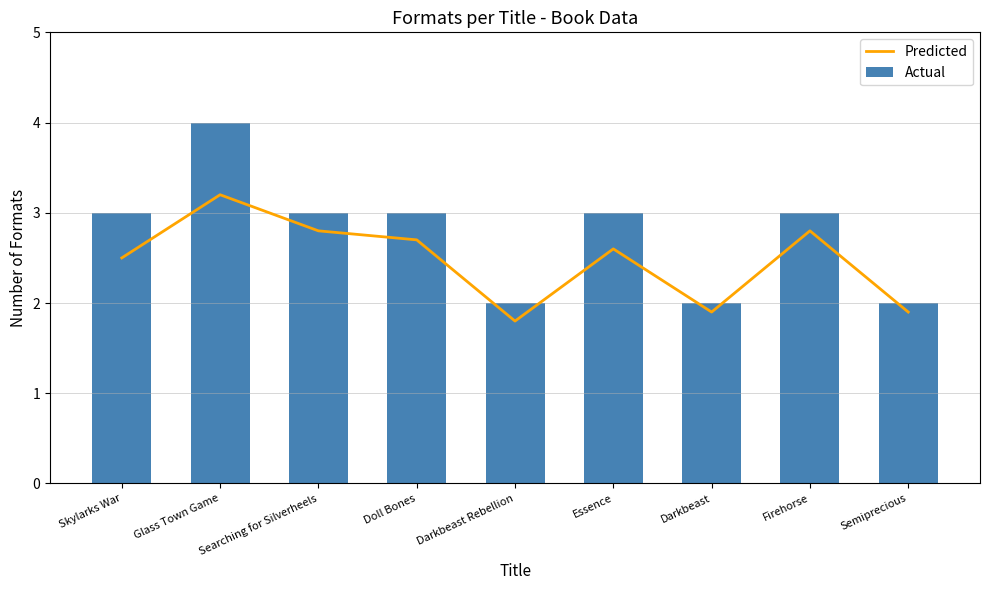

What is the value of the Actual bar at the 1st from the left?

3